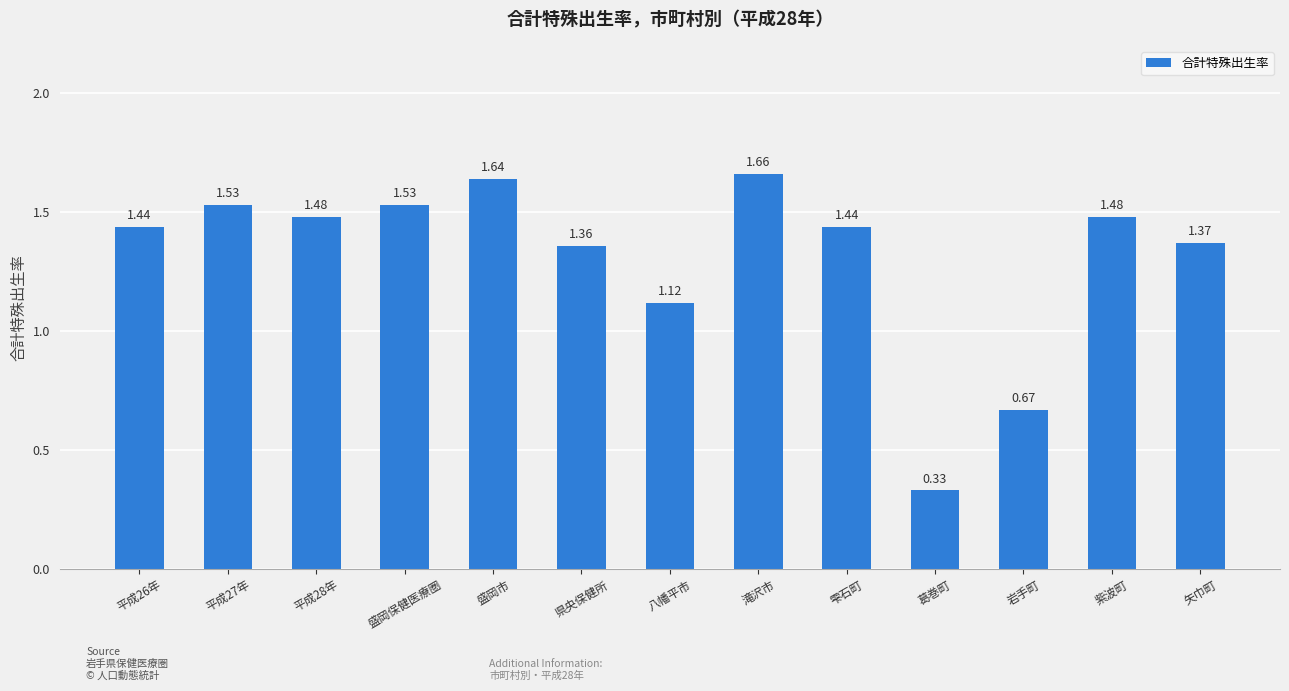

What is the difference between the maximum and minimum values?

1.3